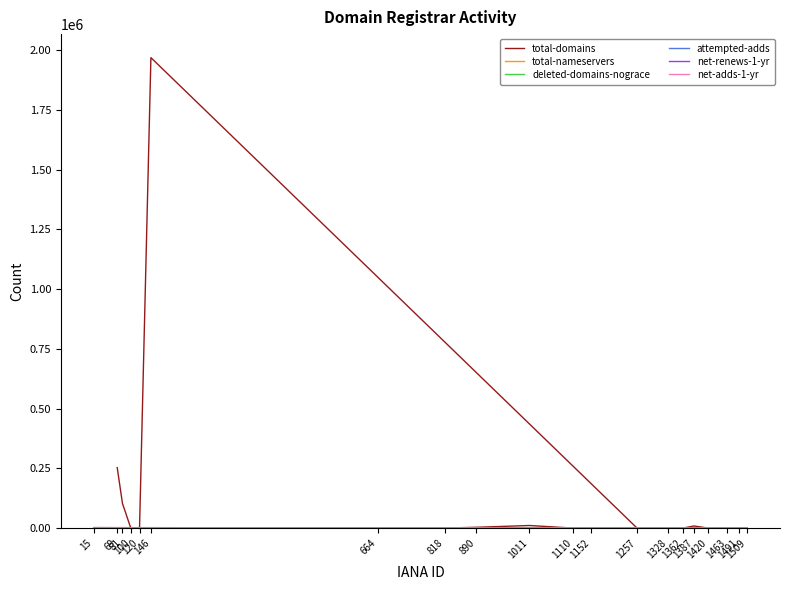

What is the total value across all series at 1362?

24